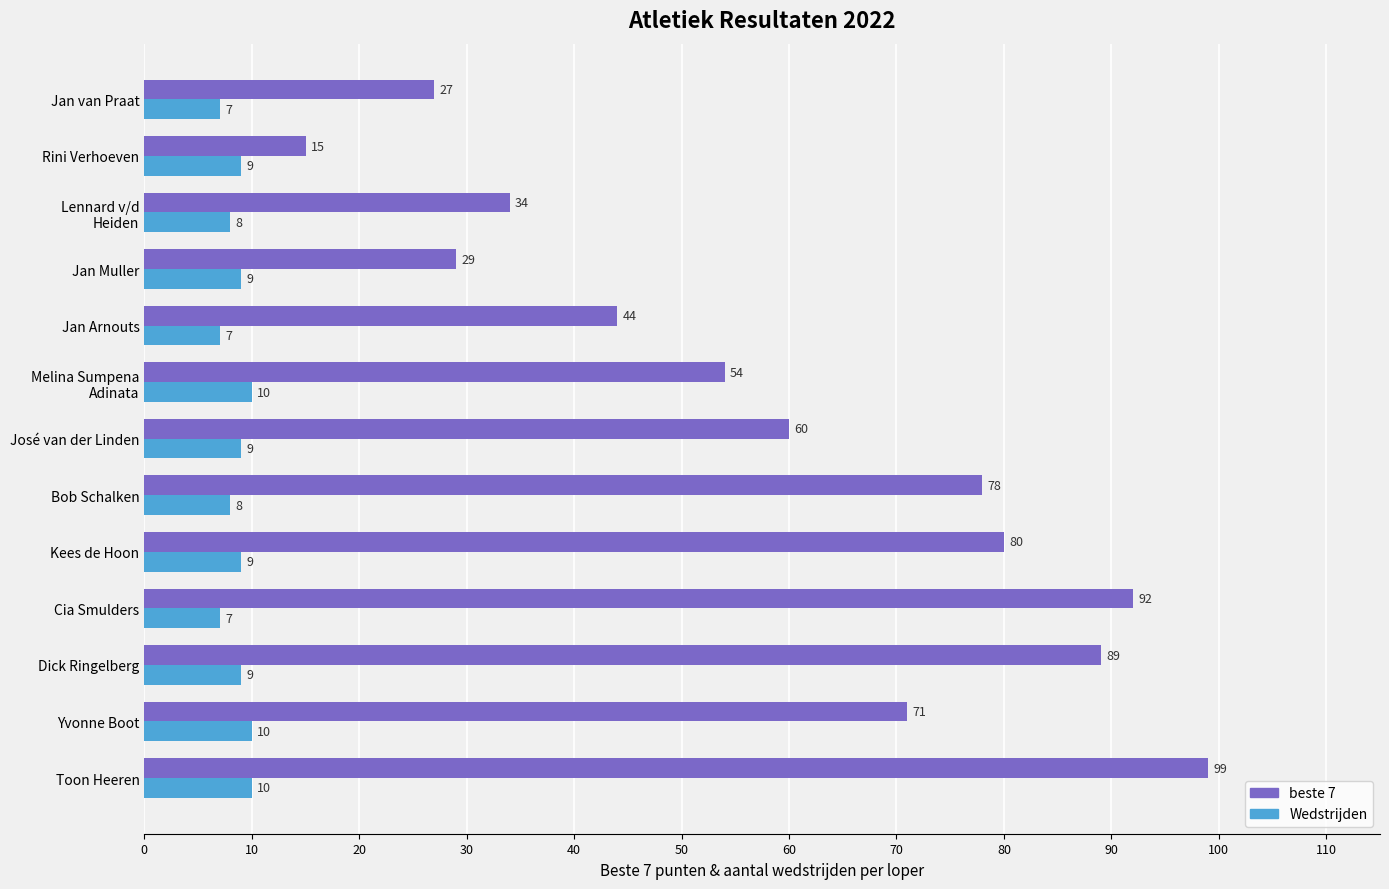

Between Dick Ringelberg and Jan Muller, which series saw the biggest shift?

beste 7